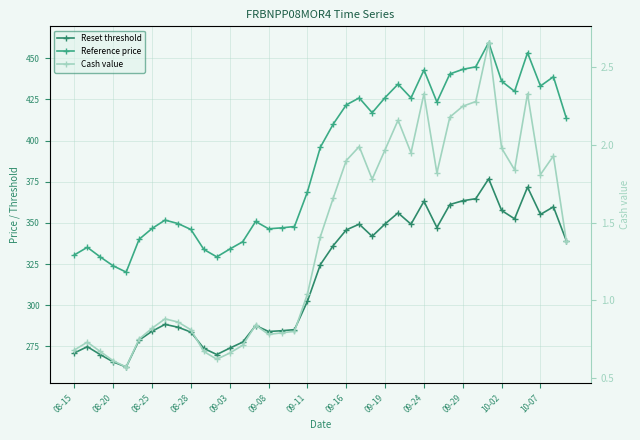

What is the difference between the Cash value values at 19 and 26?

0.5